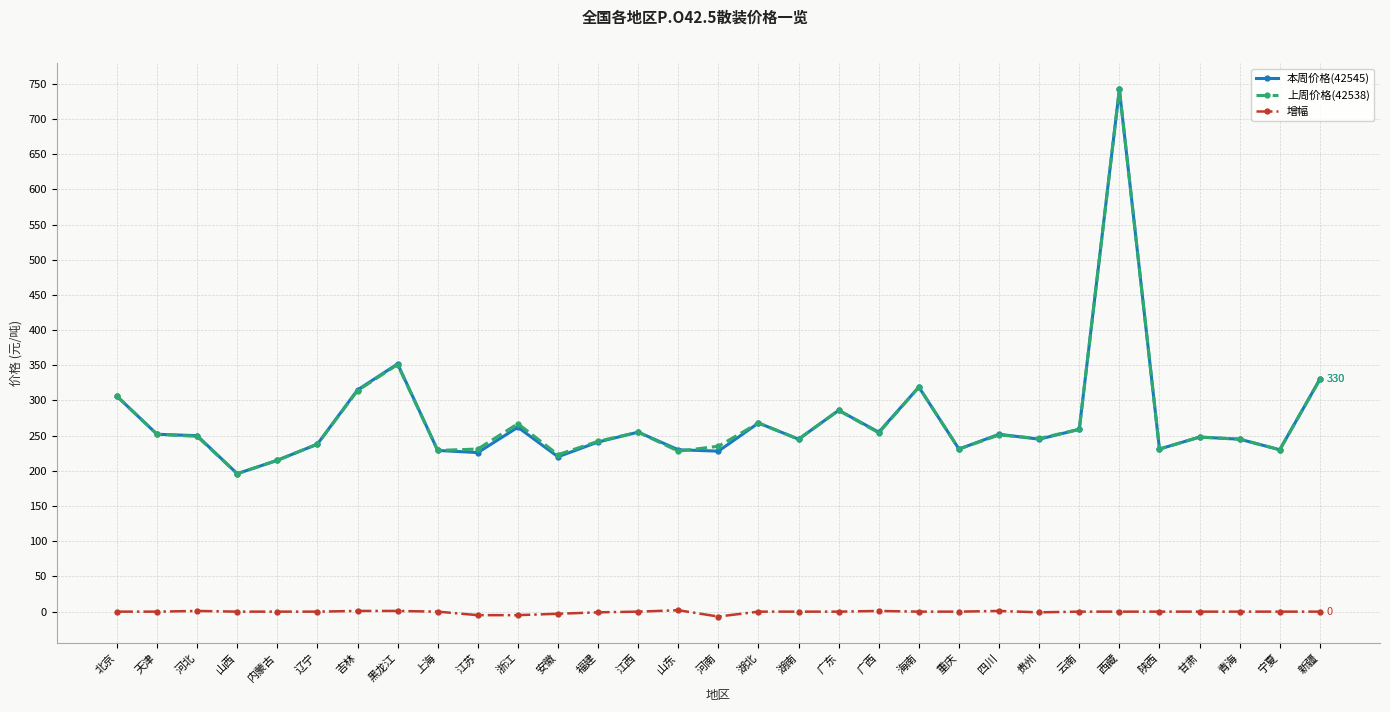

What position from the left is 宁夏?

30